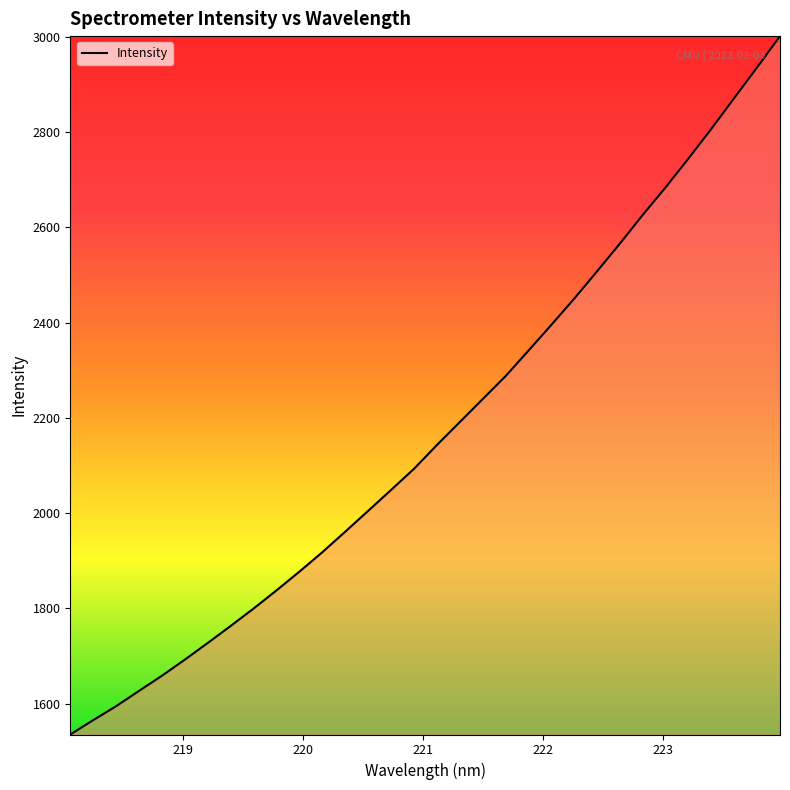

Does the chart have visible grid lines?

No